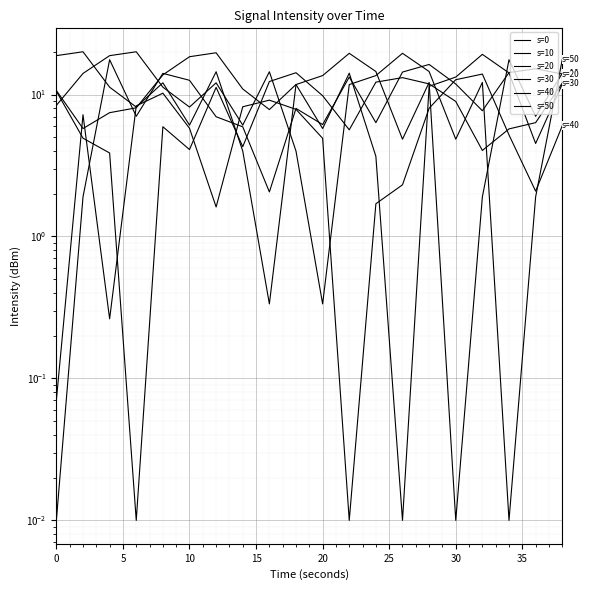

What are all the series names shown in the legend?

s=0, s=10, s=20, s=30, s=40, s=50